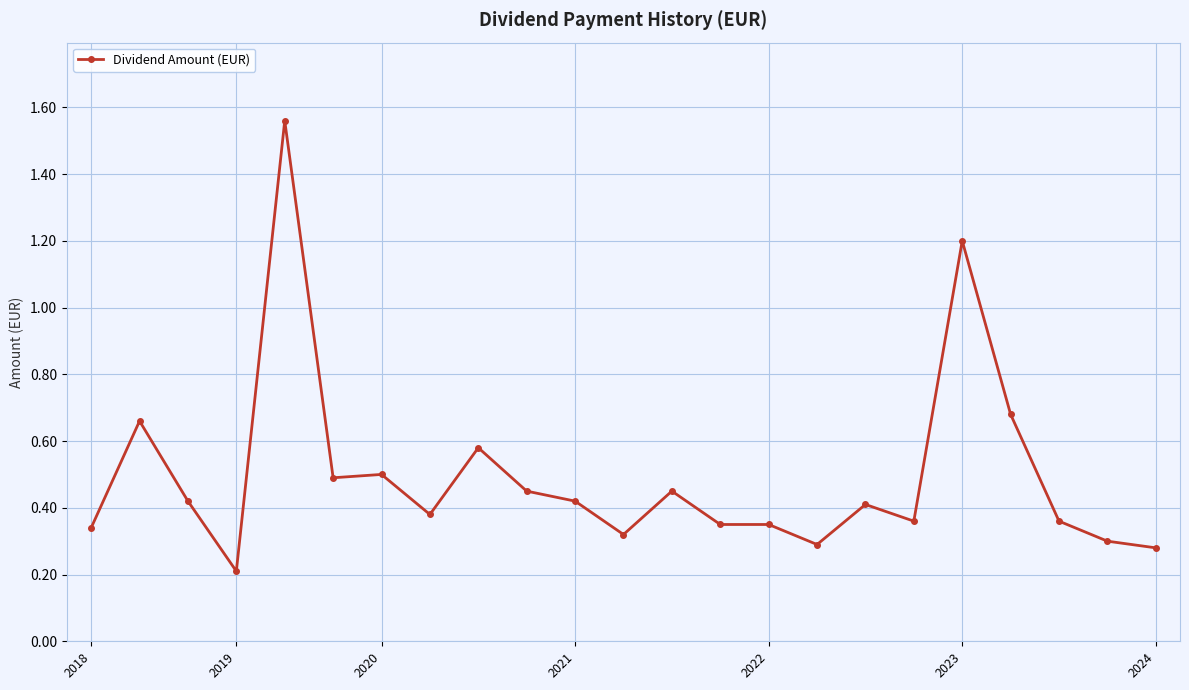

Count the number of data series in this chart.

1